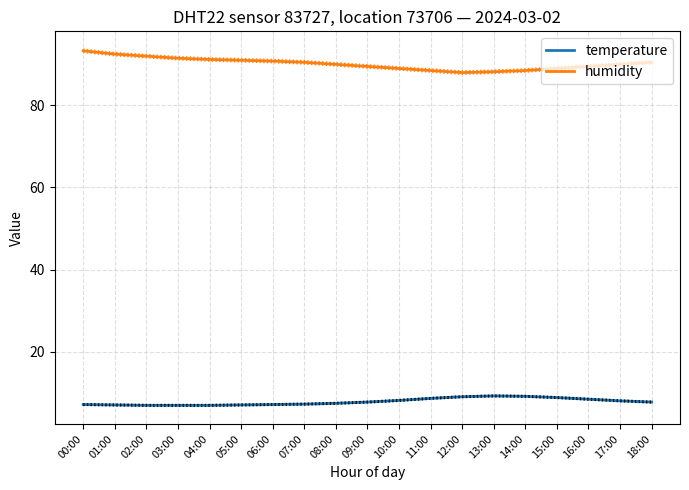

Which category has the highest value in the temperature series?

13:00